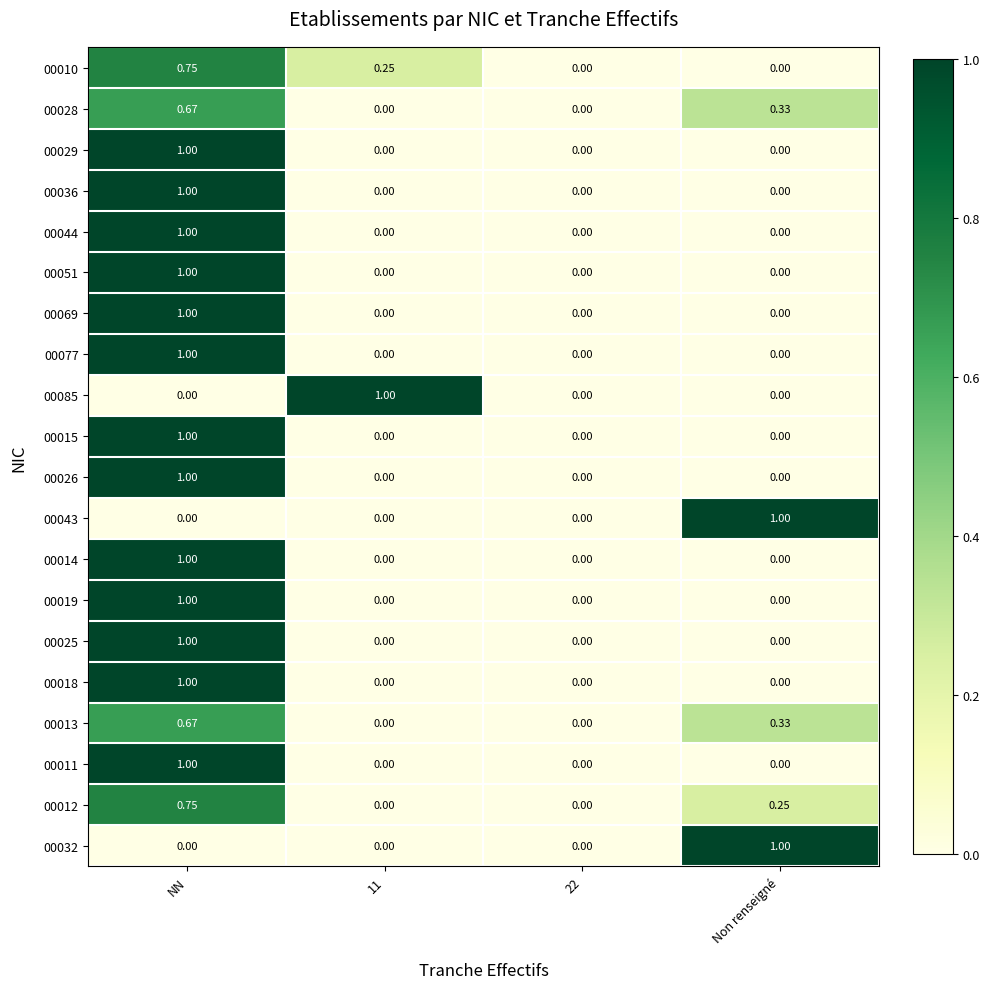

At which category is the sum across all series the highest?

NN